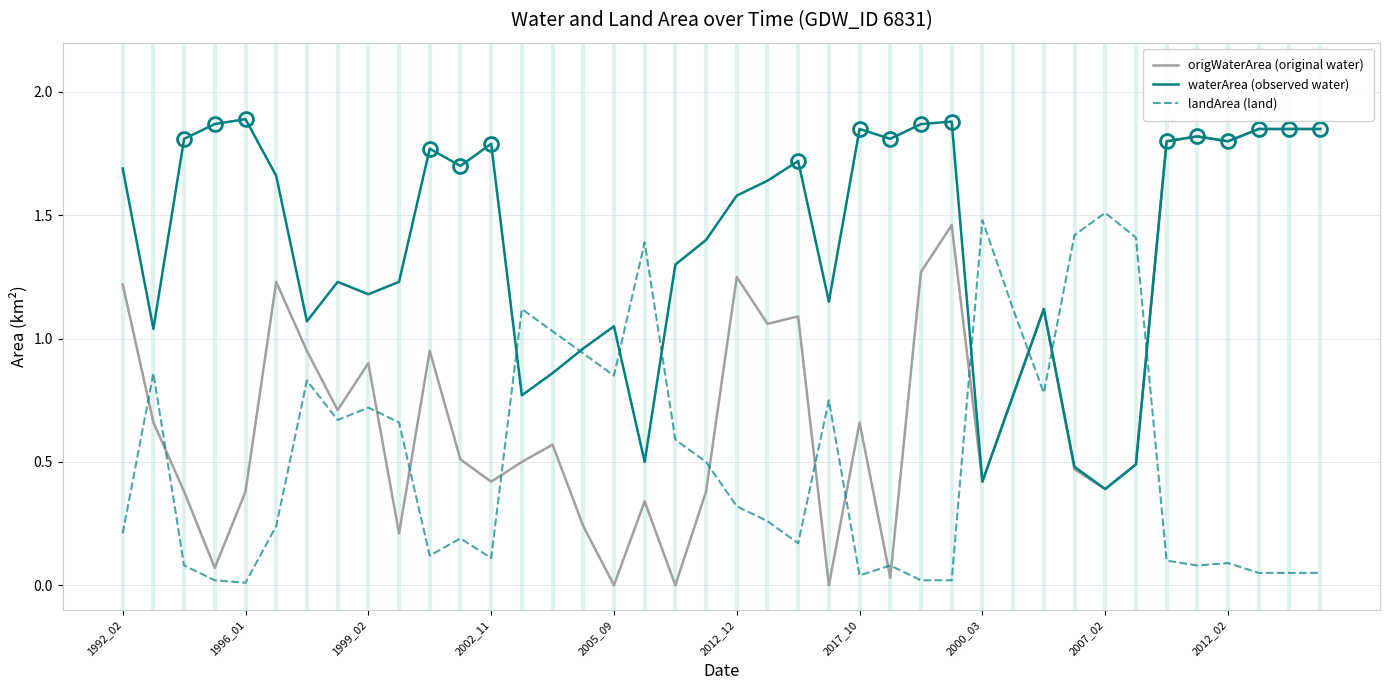

Which series has the widest spread of values?

origWaterArea (original water)